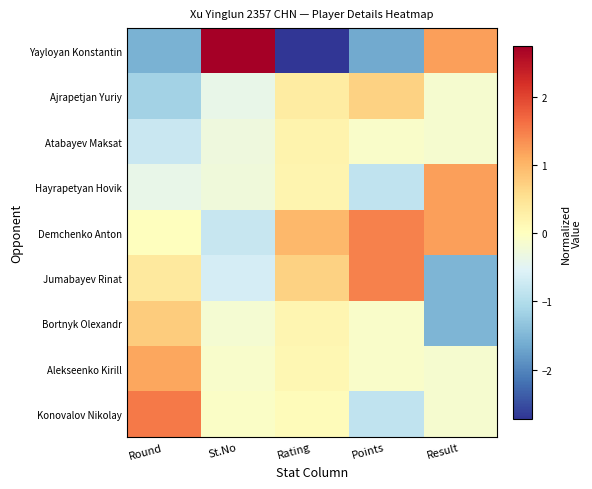

Between Rating and Points, which is larger?

Points